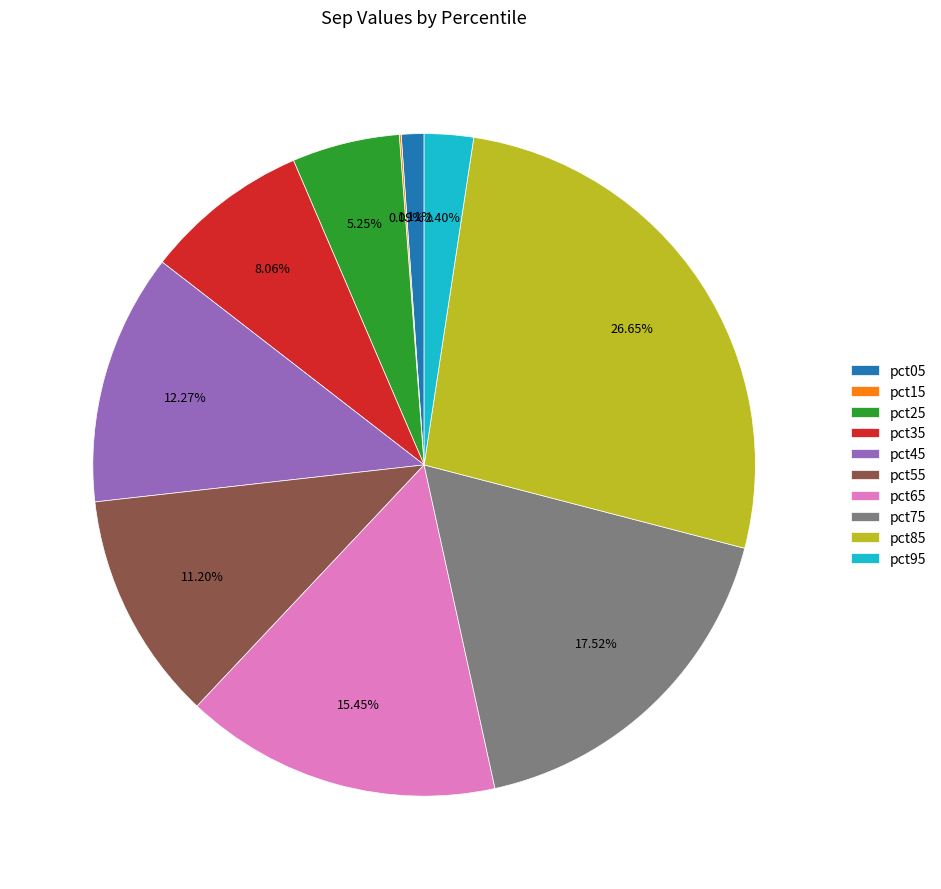

Which slice is the largest?

pct85